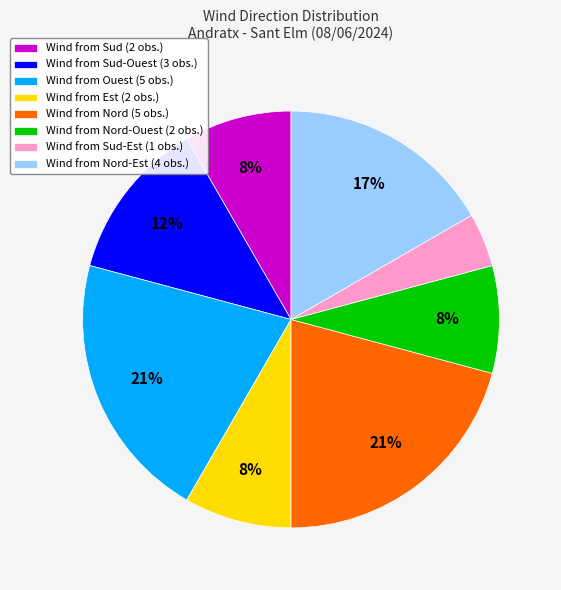

Do Wind from Nord-Ouest (2 obs.) and Wind from Ouest (5 obs.) together represent more than half of the pie?

No